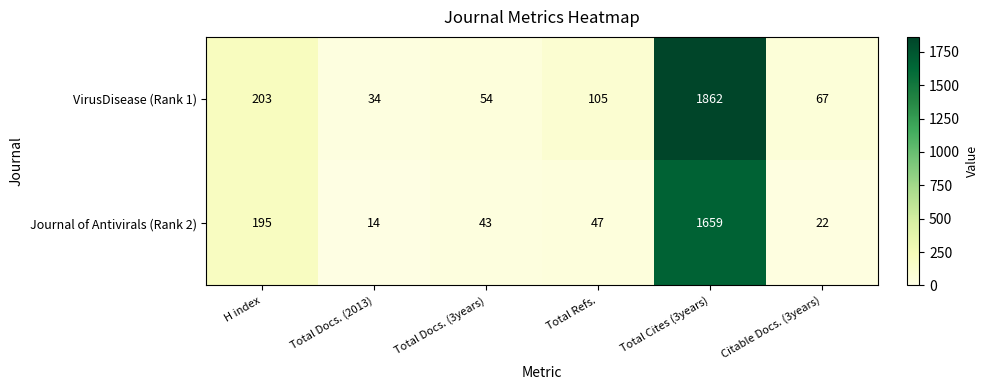

How many categories are shown in the chart?

6